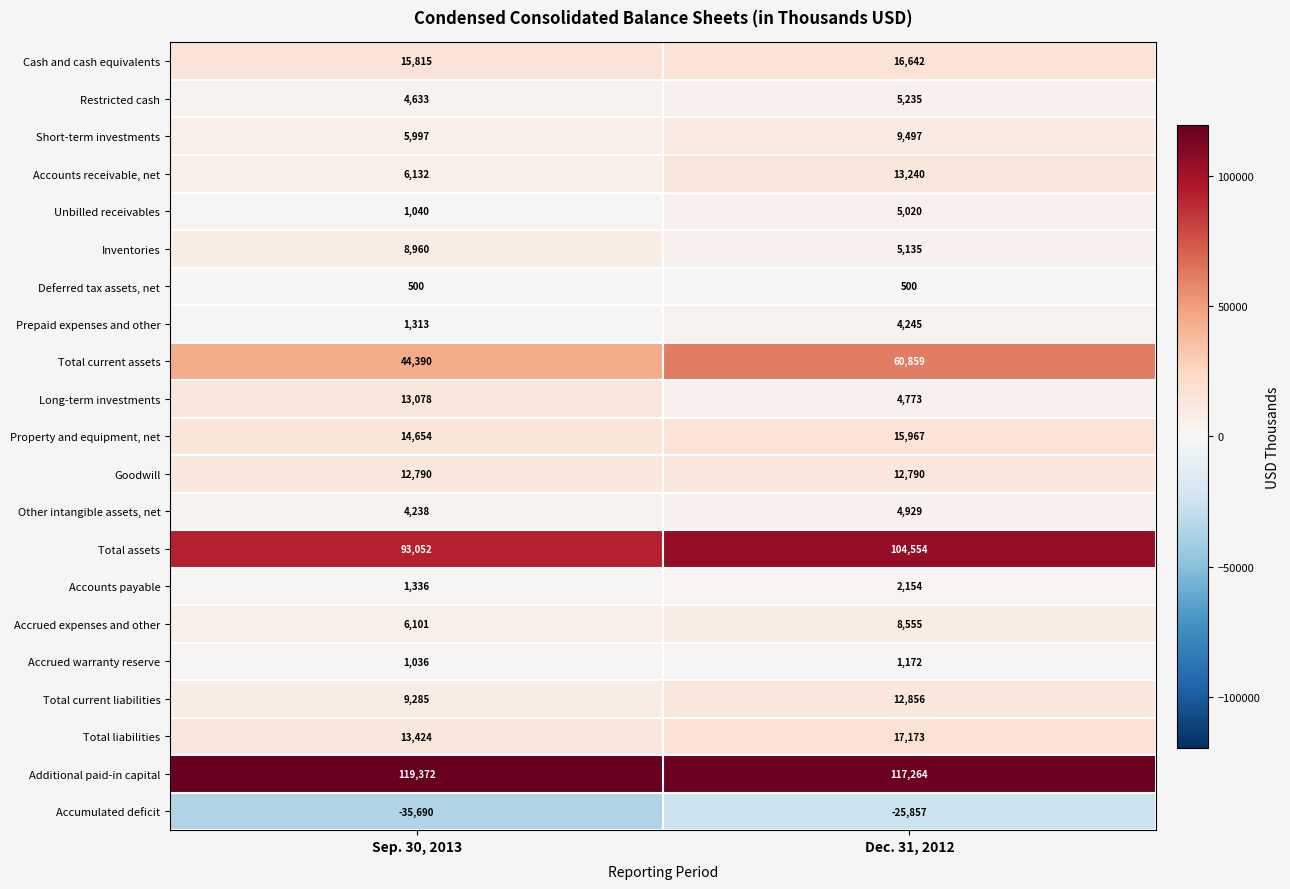

Where is Inventories nearest to the value 7047?

Dec. 31, 2012